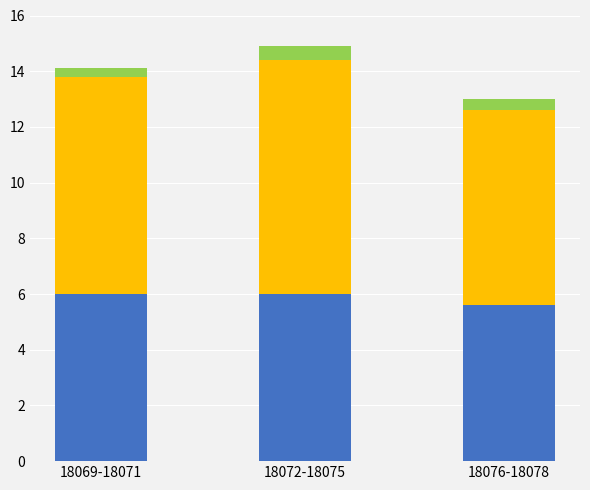

What is the total value across all series at 18072-18075?

14.9